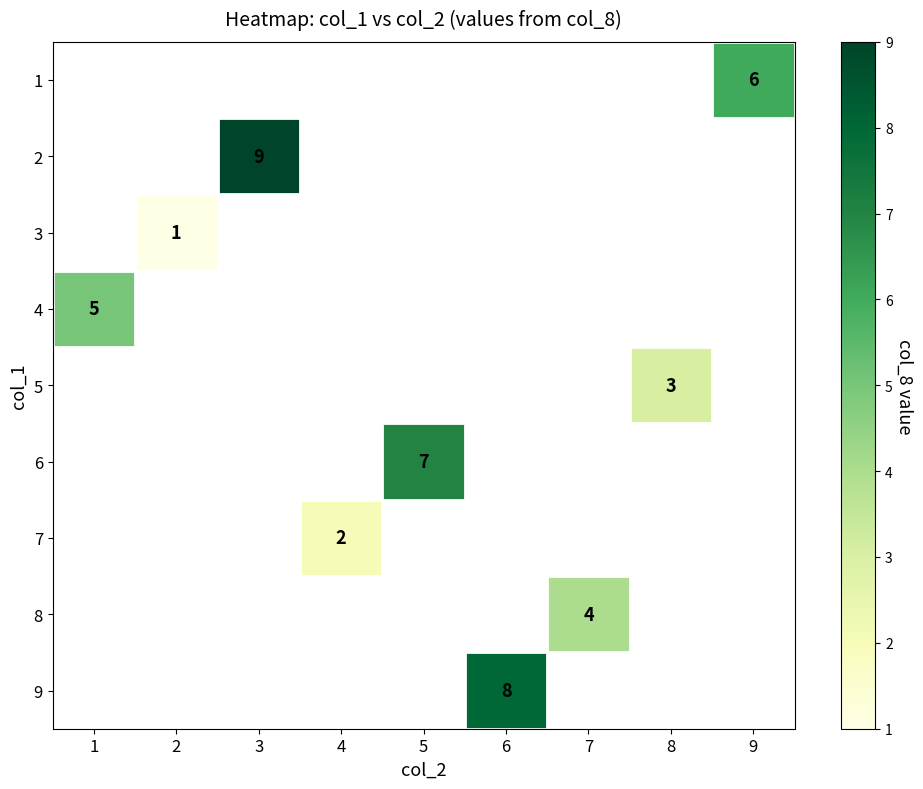

True or false: 8 has a value of 4 at 7.

True